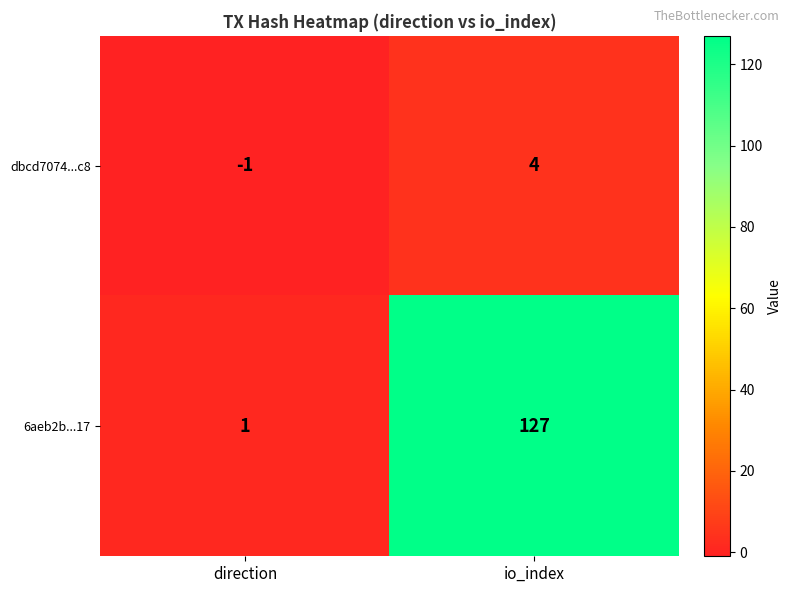

What is the maximum value shown in the chart?

127